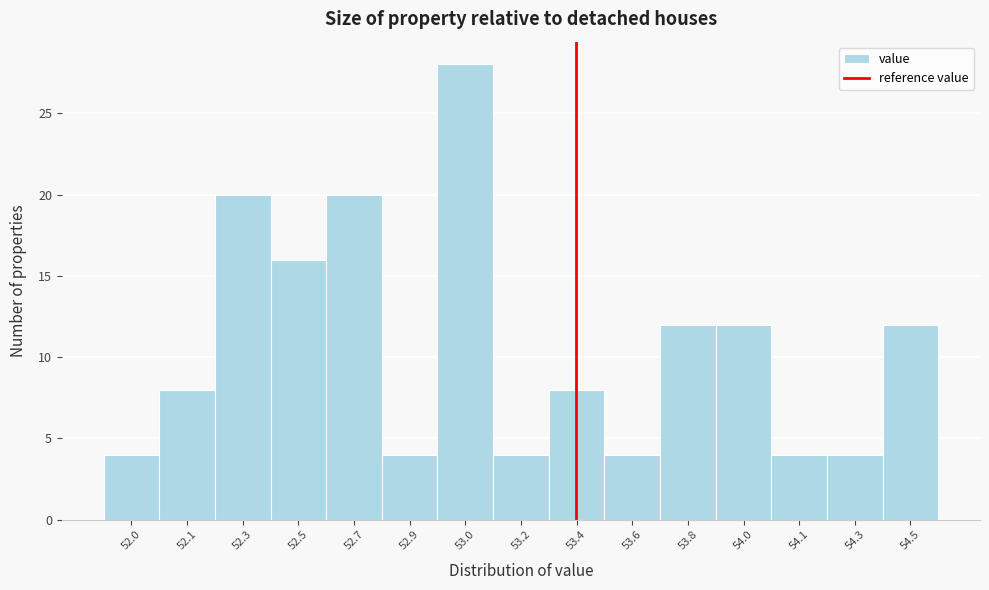

Reading left to right, list all the values displayed in this chart.

52.0=4	52.1=8	52.3=20	52.5=16	52.7=20	52.9=4	53.0=28	53.2=4	53.4=8	53.6=4	53.8=12	54.0=12	54.1=4	54.3=4	54.5=12